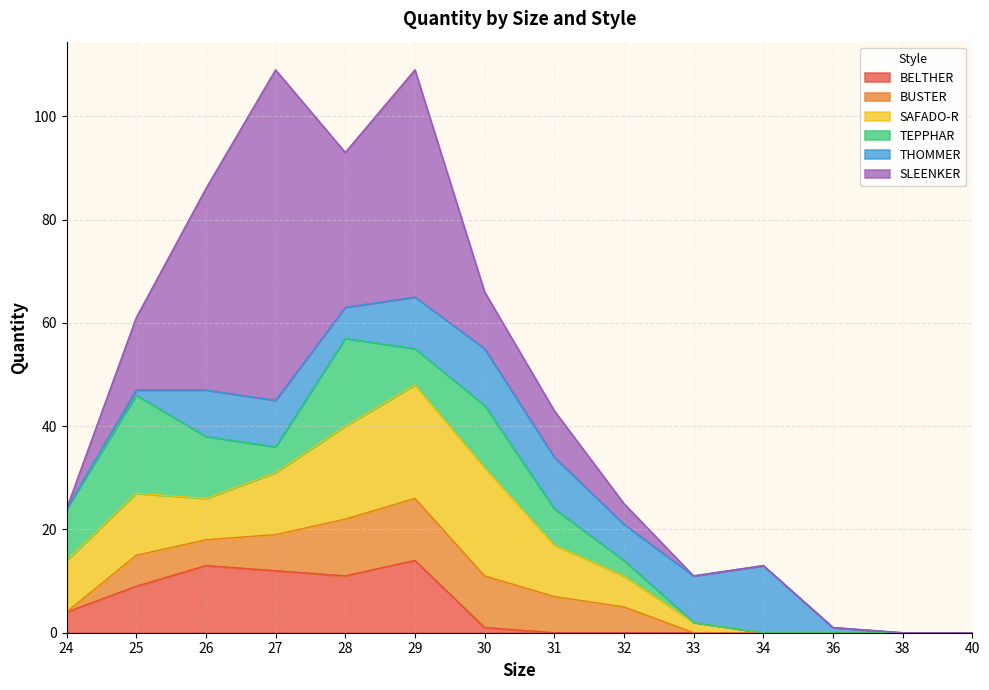

How many data points in TEPPHAR are above 7?

5